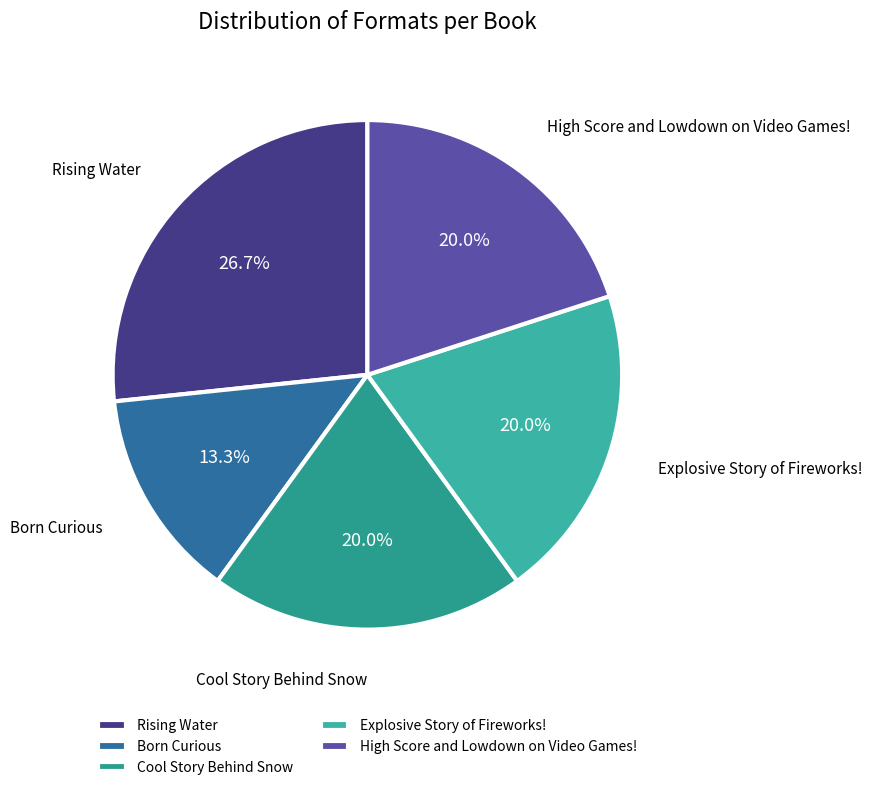

What percentage is the Born Curious slice, to the nearest percent?

13%